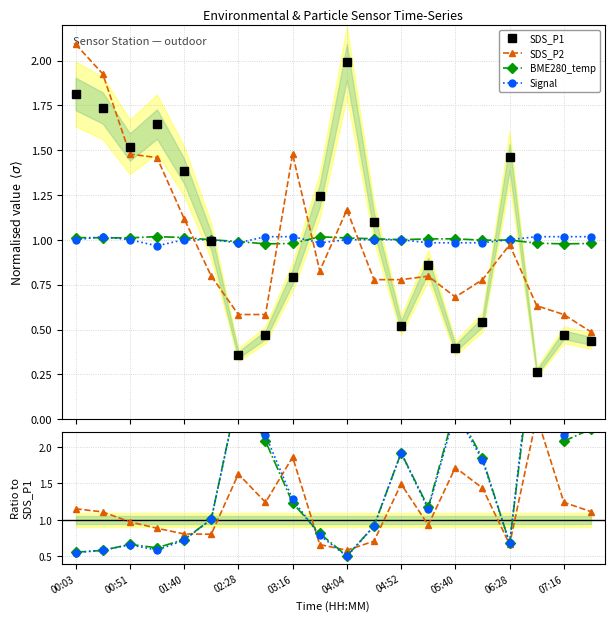

What is the label of the 19th point from the right?

00:51